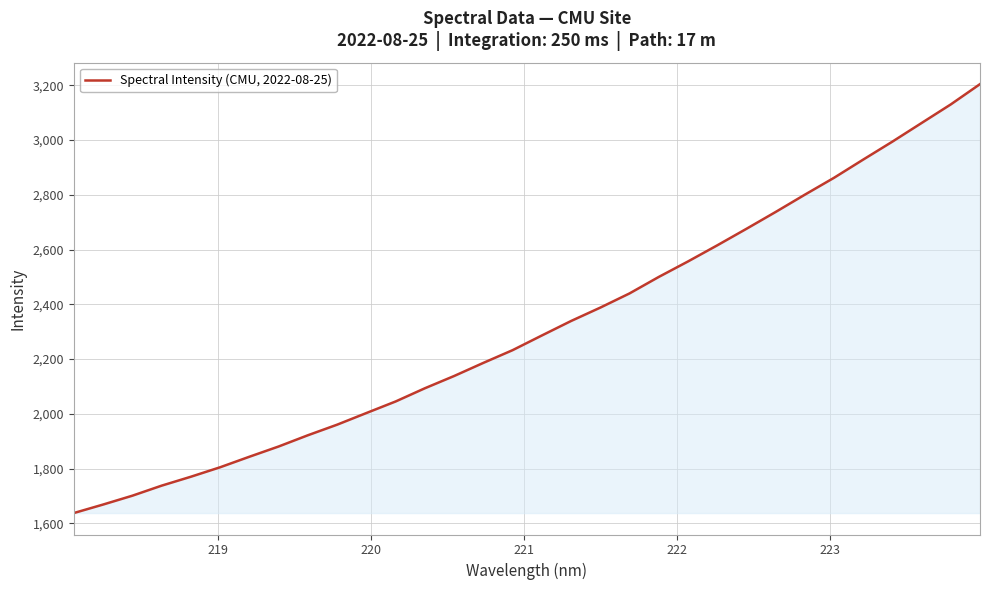

What is the minimum value shown in the chart?

1637.9